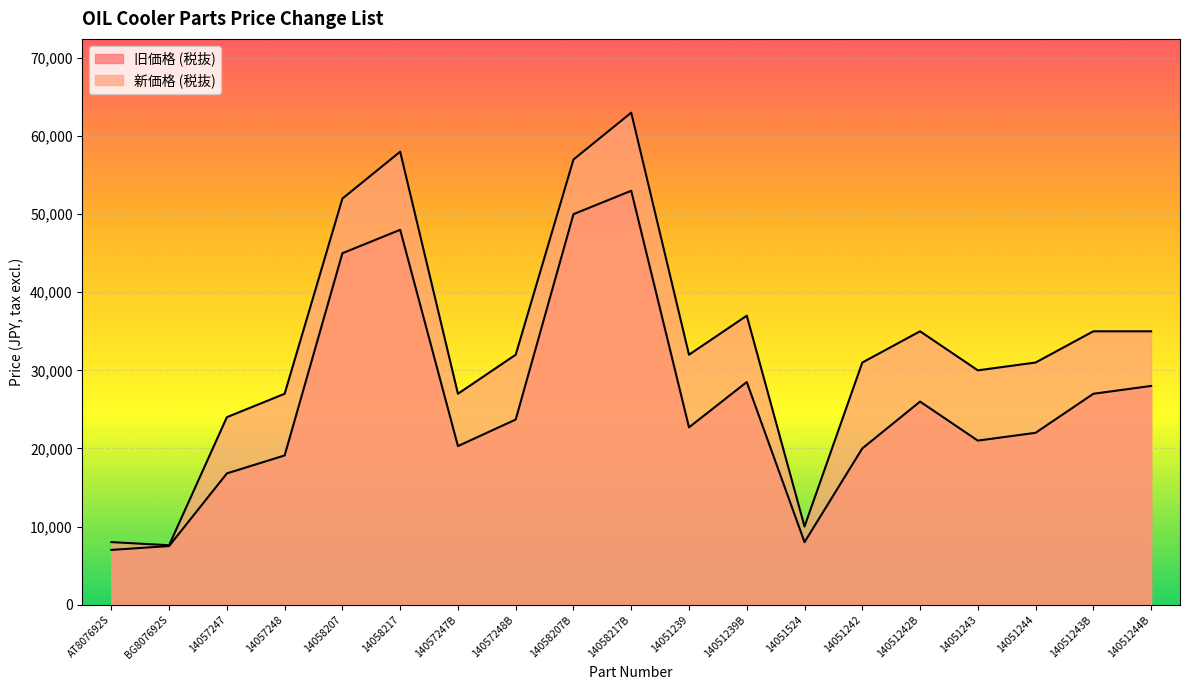

What is the sum of all 旧価格 (税抜) values?

493600